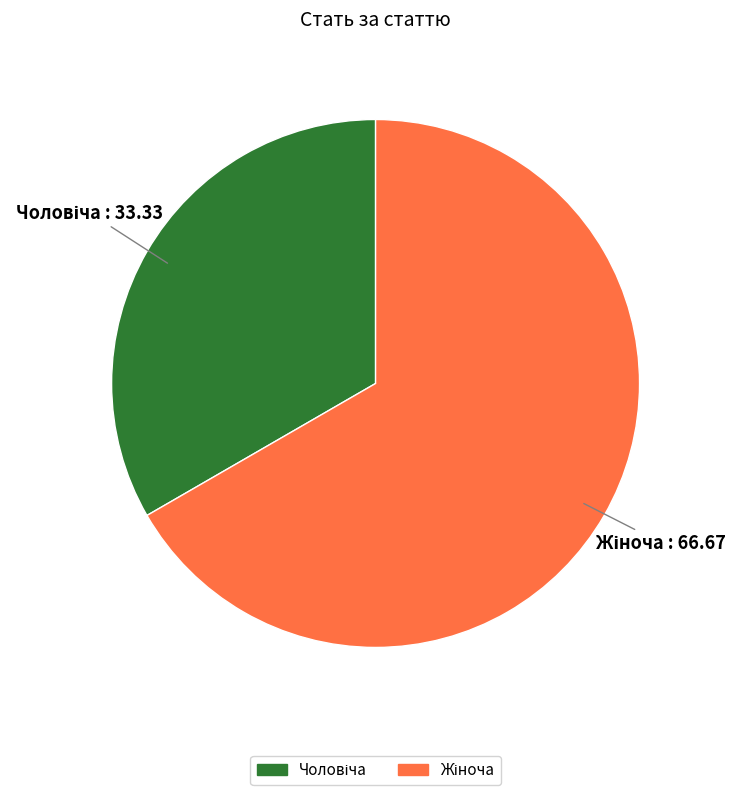

Is there a majority slice in this chart?

Yes